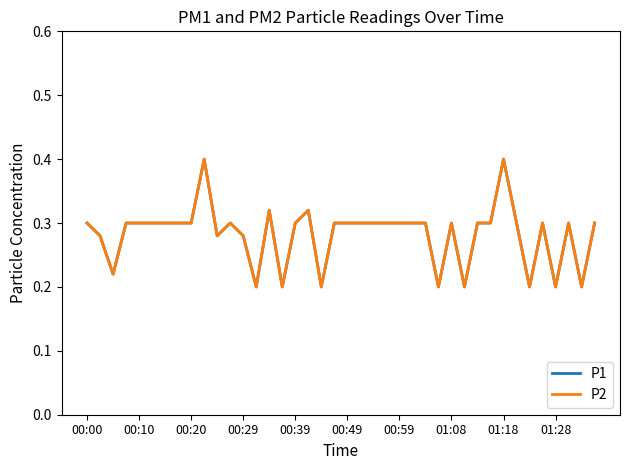

What is the value of the P2 point at the 40th from the left?

0.3